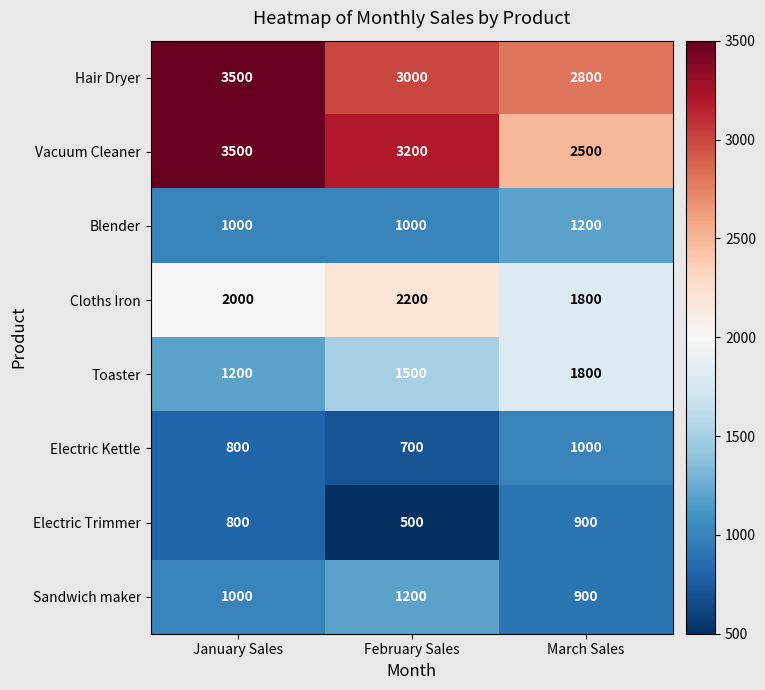

How many values in the Sandwich maker series are below 1000?

1